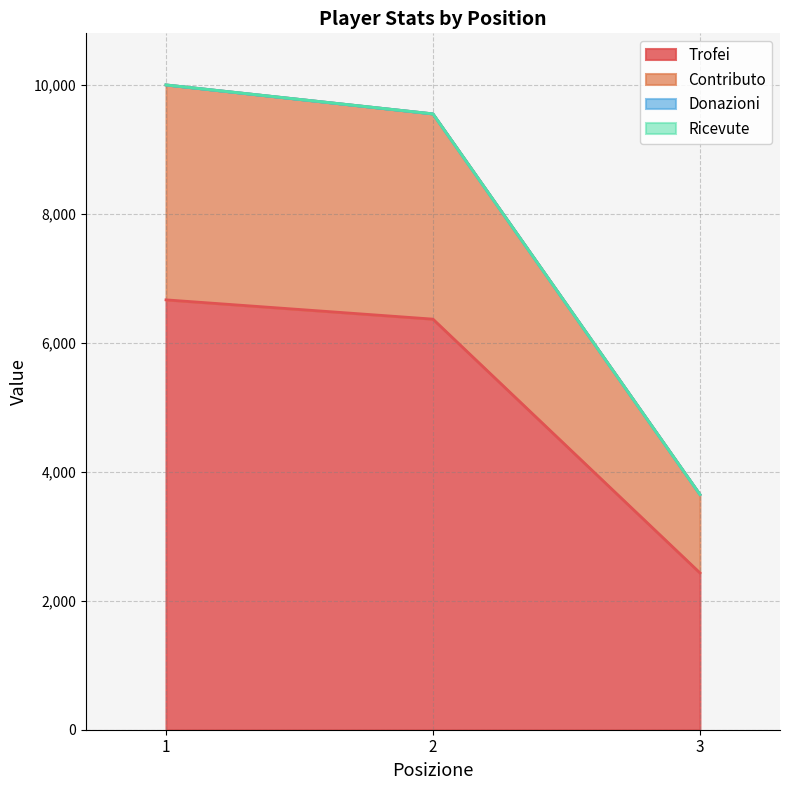

True or false: Trofei has a value of 2433 at 3.

True